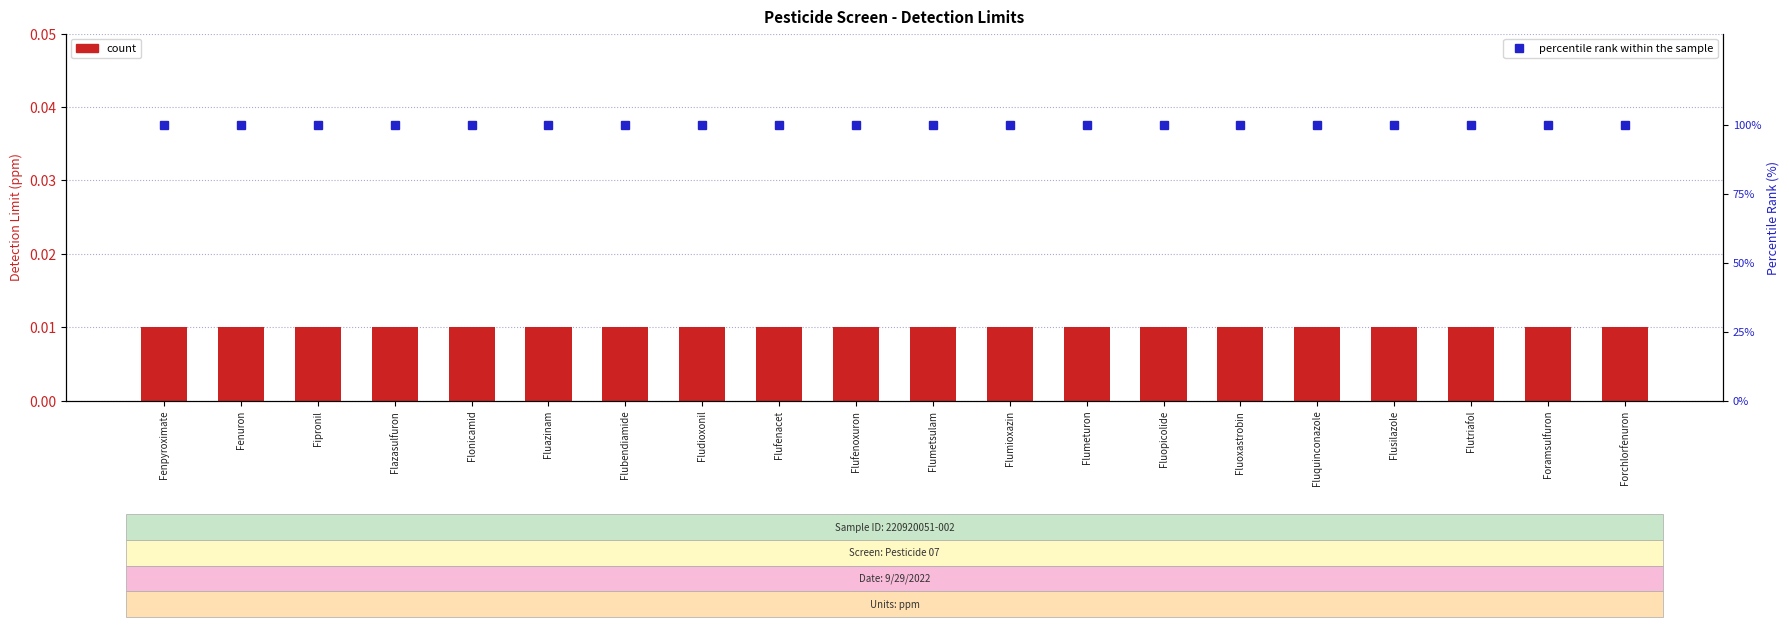

What is the average value of the percentile rank within the sample series?

100.0